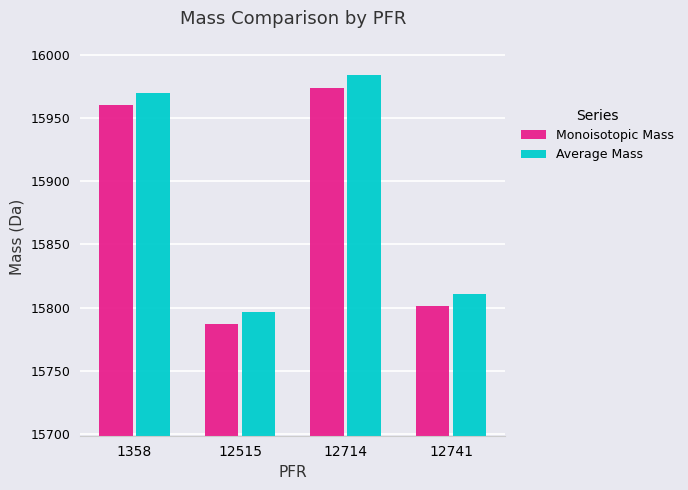

What is the value of the Average Mass bar at the 1st from the left?

15970.1